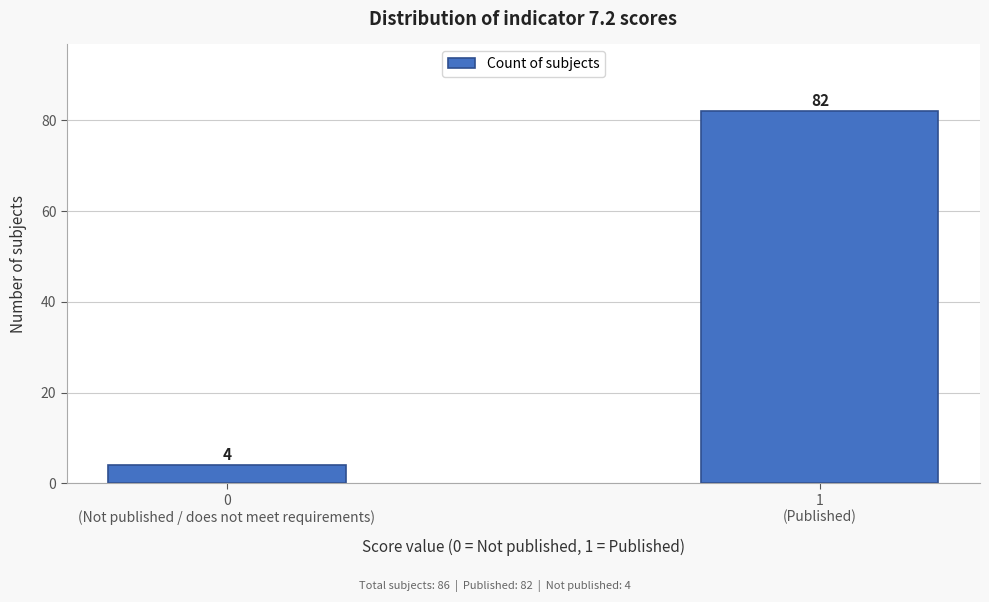

Reading left to right, extract all data points from this chart.

4	82